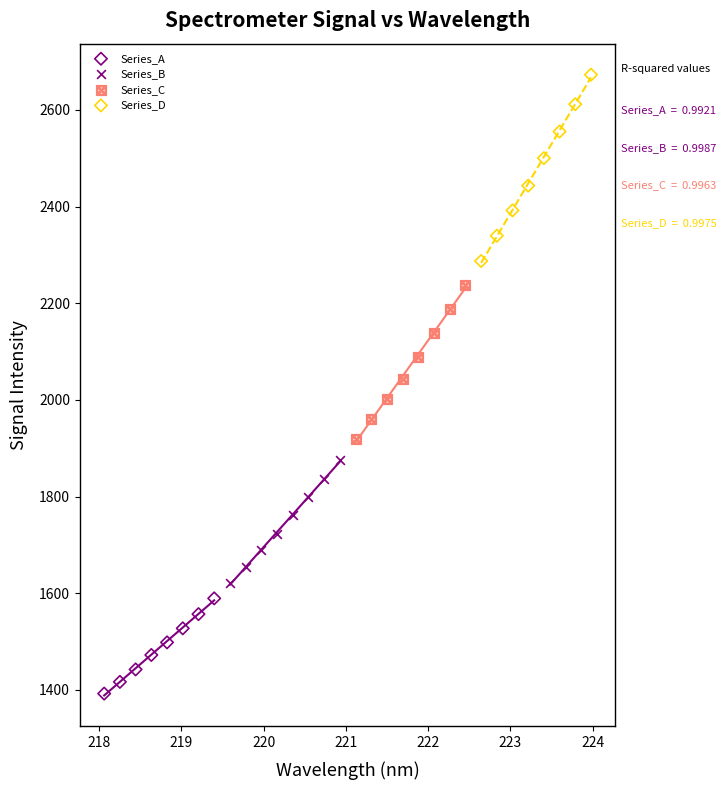

Which series reaches the minimum Y coordinate?

Series_A